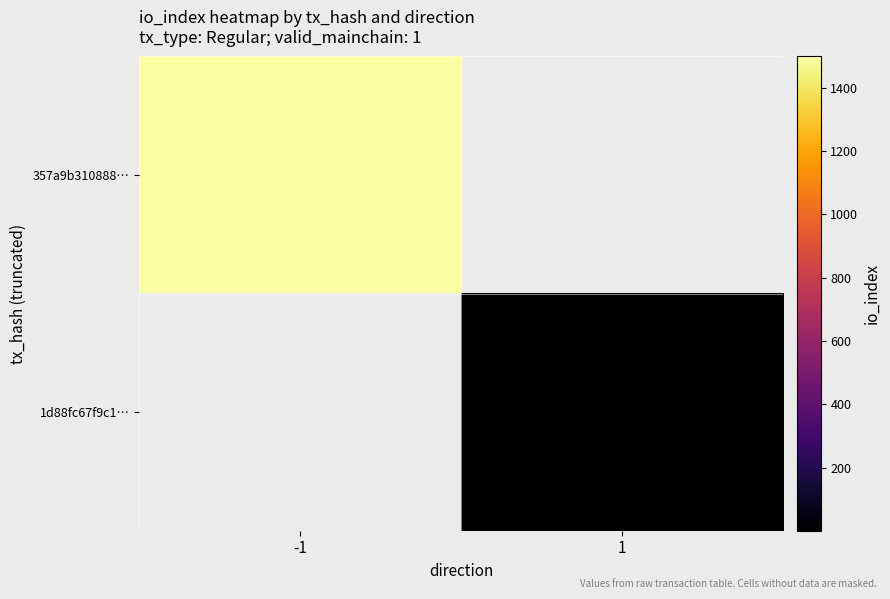

Which category has the highest value across all series?

-1